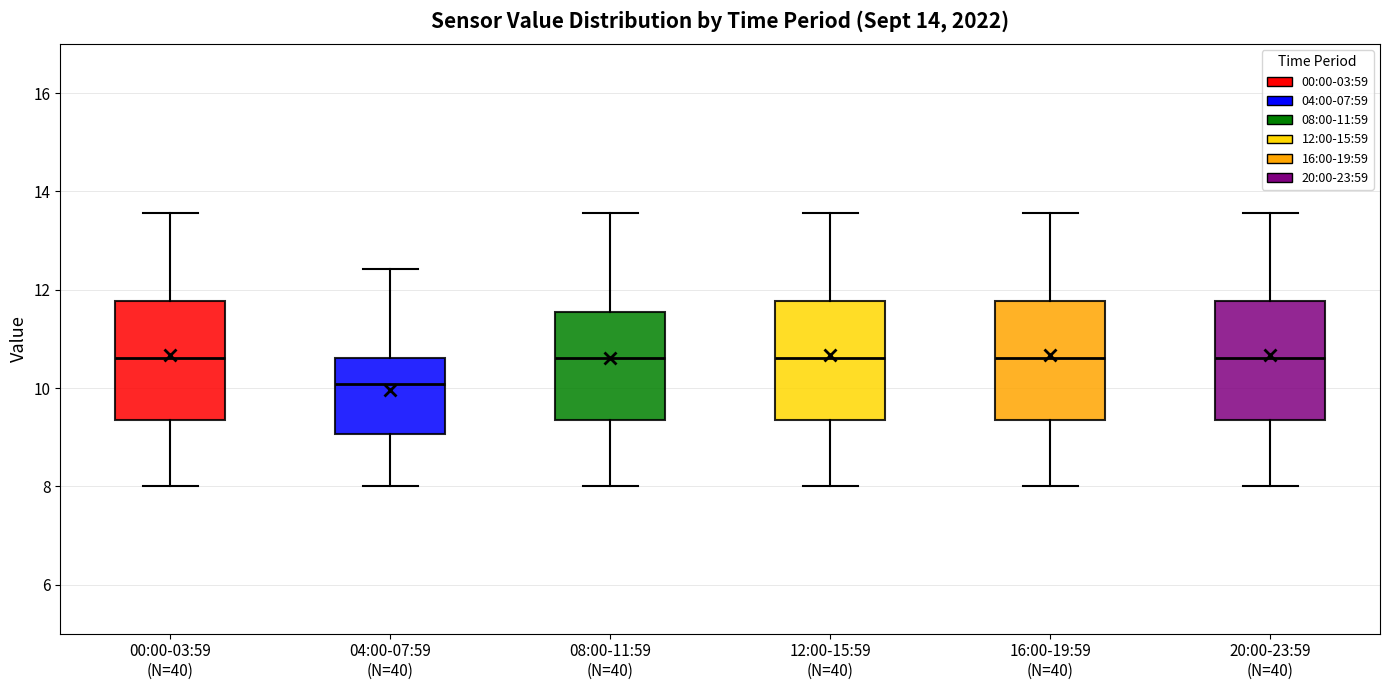

Reading left to right, transcribe this box plot: for each box, give where its median line is, the range the box spans, and where its two whiskers end, as read against the y-axis. The values are not printed on the chart, so give them approximately, as read against the axis.

00:00-03:59 (N=40): median 10.6, box 9.4 to 11.8, whiskers 8.0 to 13.6
04:00-07:59 (N=40): median 10.0, box 9.0 to 10.6, whiskers 8.0 to 12.4
08:00-11:59 (N=40): median 10.6, box 9.4 to 11.6, whiskers 8.0 to 13.6
12:00-15:59 (N=40): median 10.6, box 9.4 to 11.8, whiskers 8.0 to 13.6
16:00-19:59 (N=40): median 10.6, box 9.4 to 11.8, whiskers 8.0 to 13.6
20:00-23:59 (N=40): median 10.6, box 9.4 to 11.8, whiskers 8.0 to 13.6